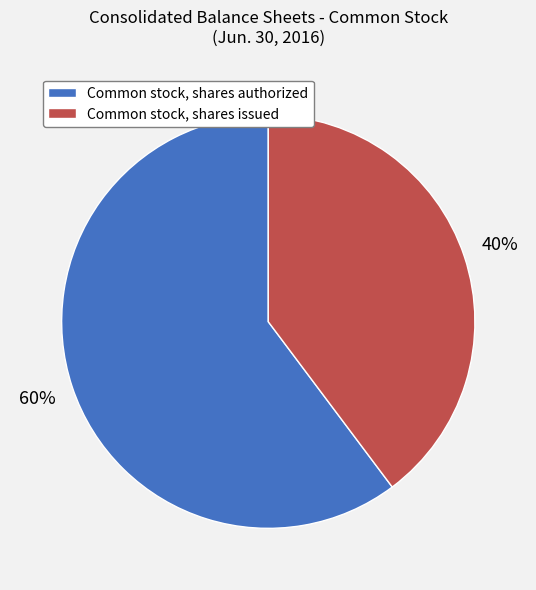

Rank the categories by value from highest to lowest.

Common stock, shares authorized, Common stock, shares issued